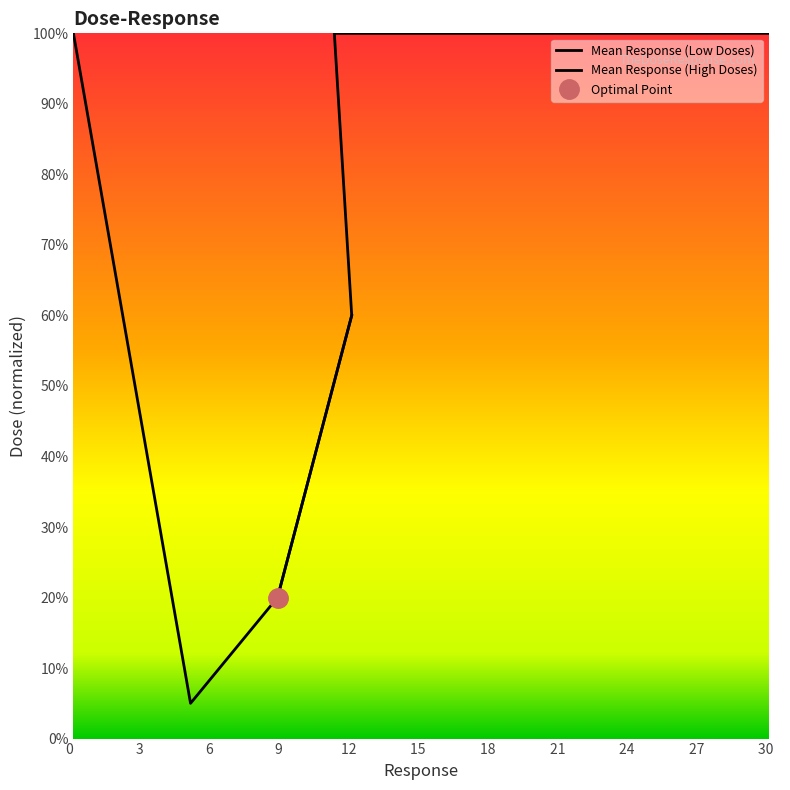

How many times do Mean Response (Low Doses) and Mean Response (High Doses) cross each other?

1